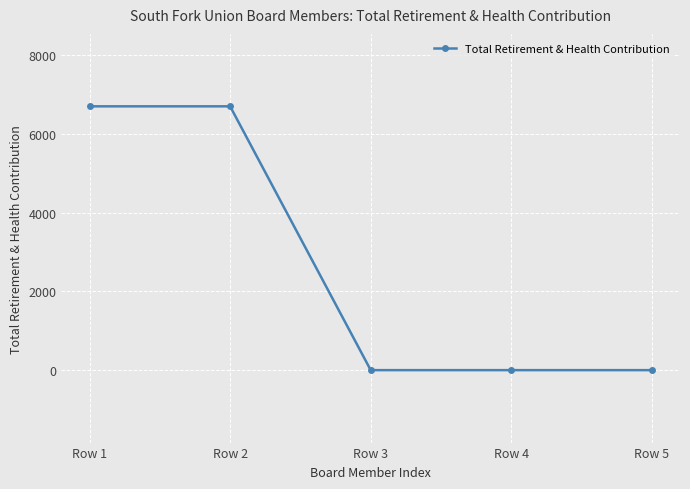

What is the average value?

2680